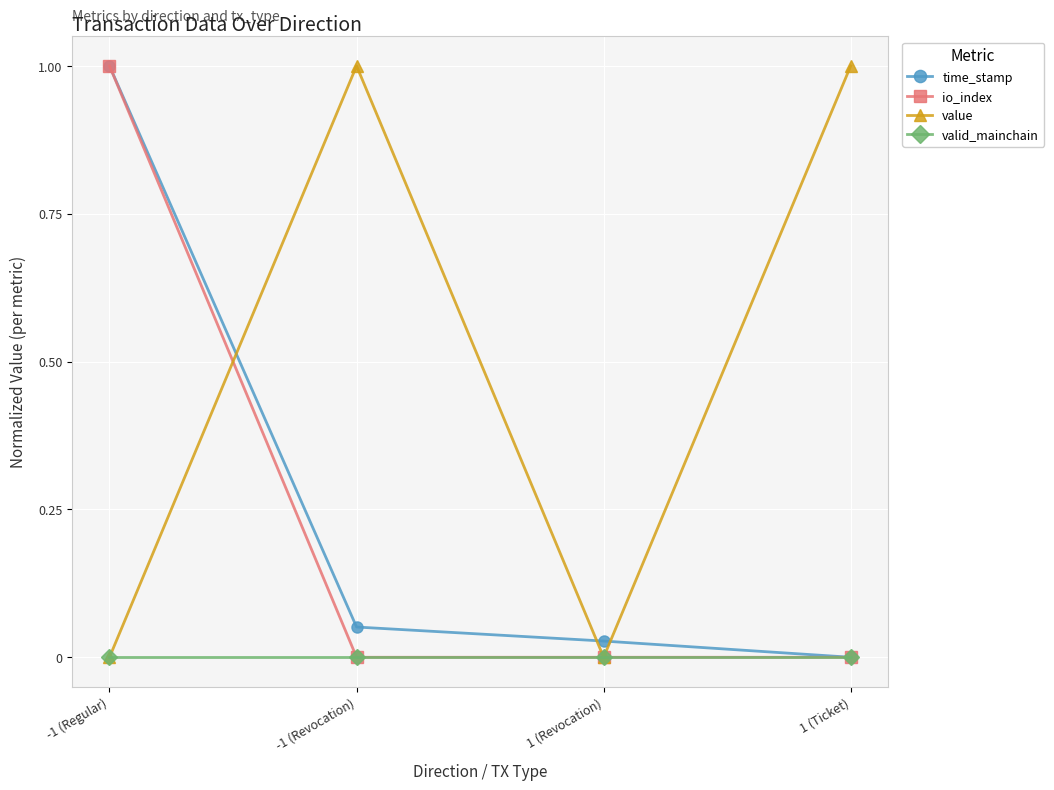

What is the difference between the highest and lowest values at 1 (Ticket)?

1.0